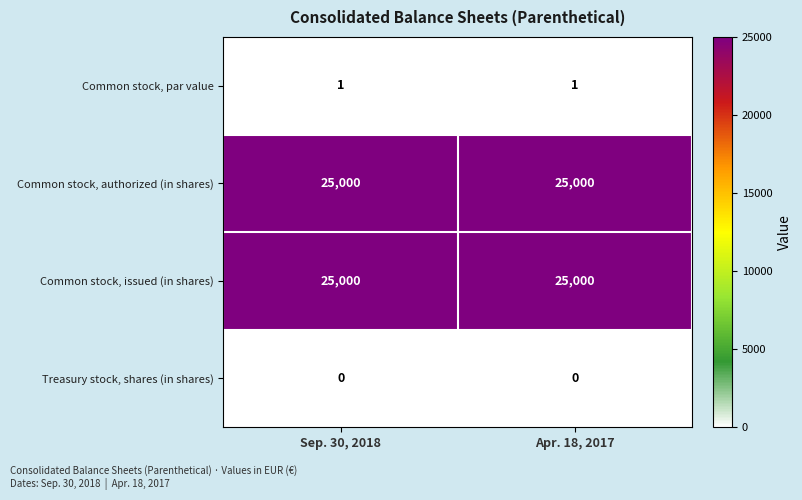

What is the sum of the Common stock, authorized (in shares) values at Apr. 18, 2017 and Sep. 30, 2018?

50000